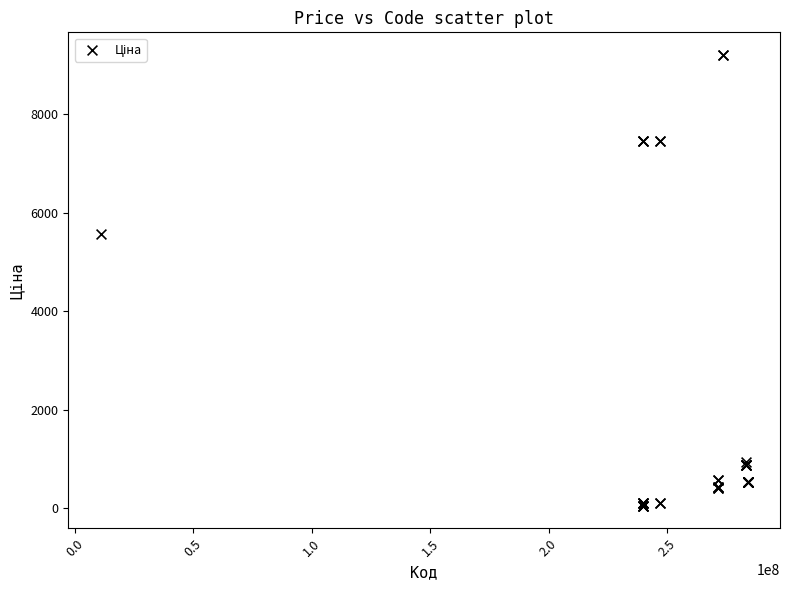

What Y value in the scatter plot is closest to 4626?

5560.3